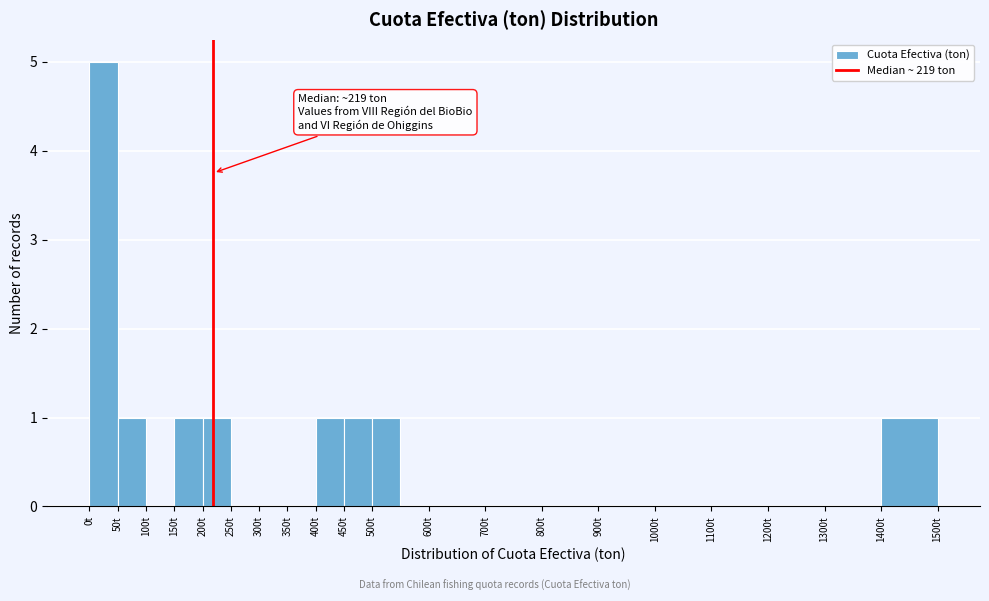

Which range on the x-axis has the tallest bar?

0 to 50